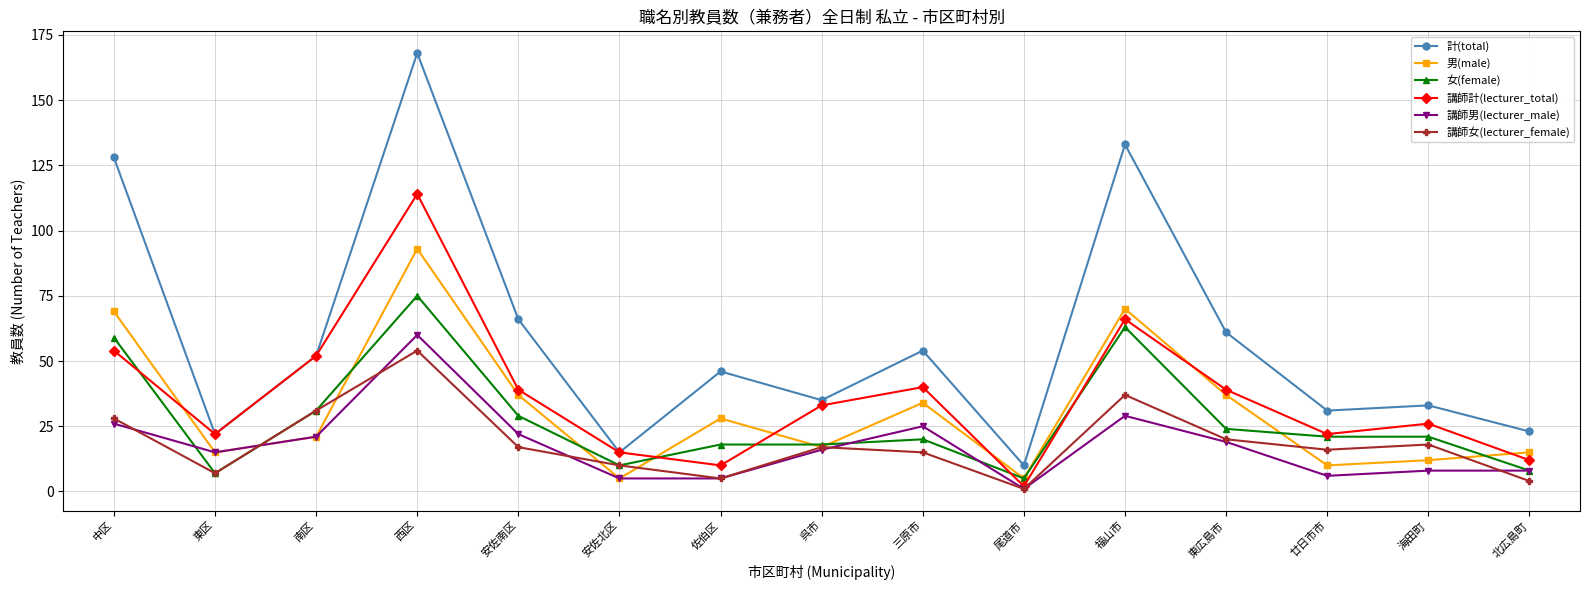

Which label corresponds to the largest value in the chart?

西区